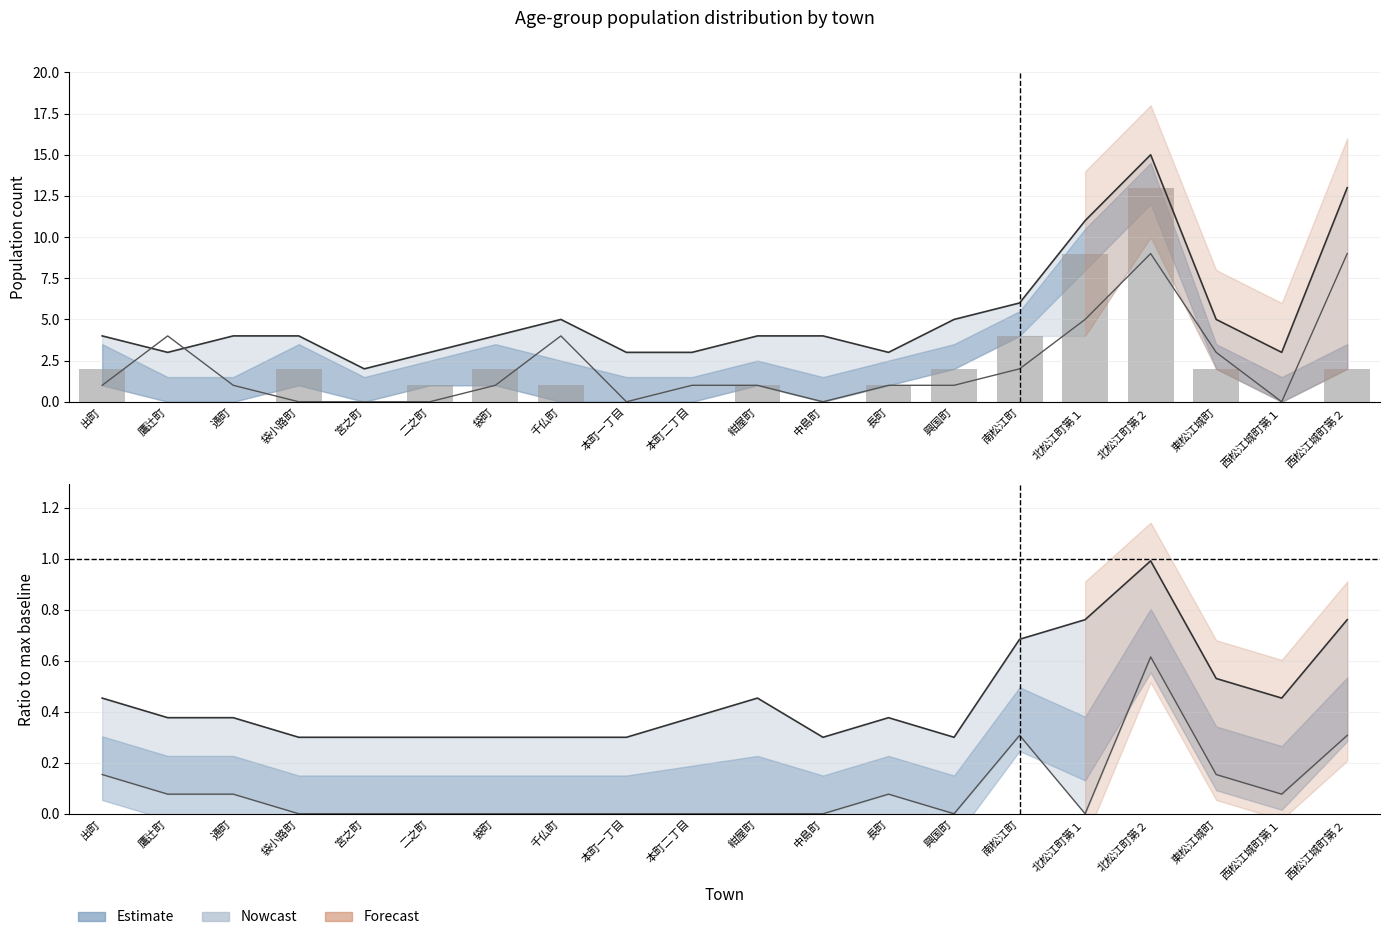

At which category is the sum across all series the highest?

北松江町第２